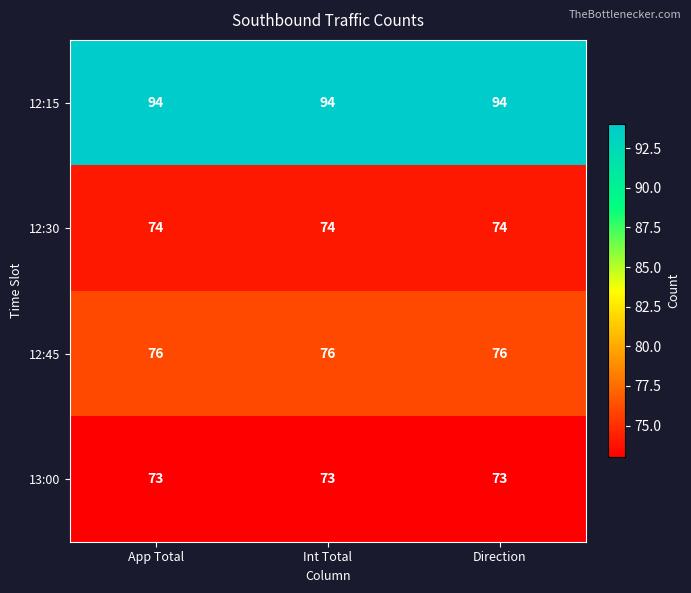

Is it true that 13:00 equals 73 at Int Total?

True